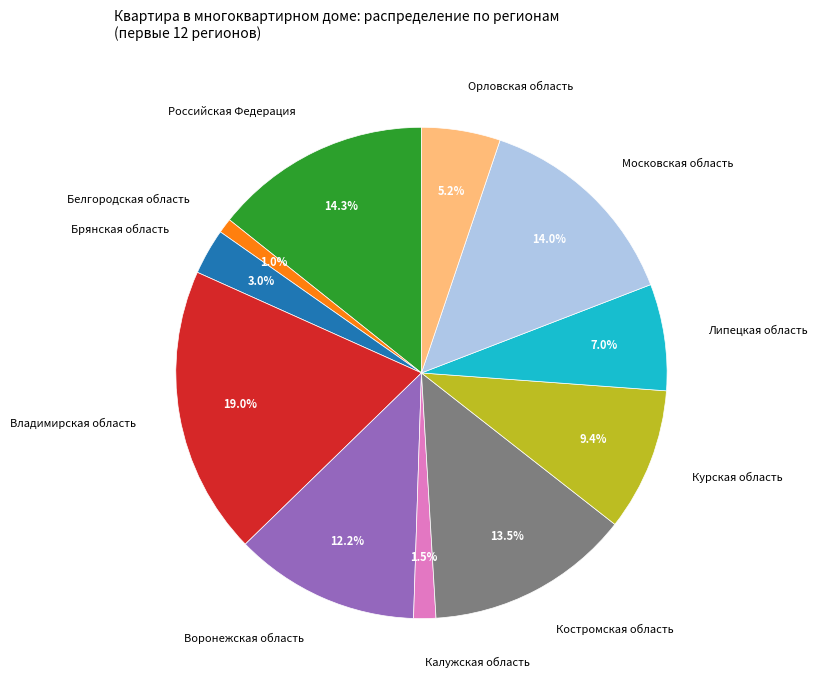

What percentage is the Bоронежская область slice, to the nearest percent?

12%